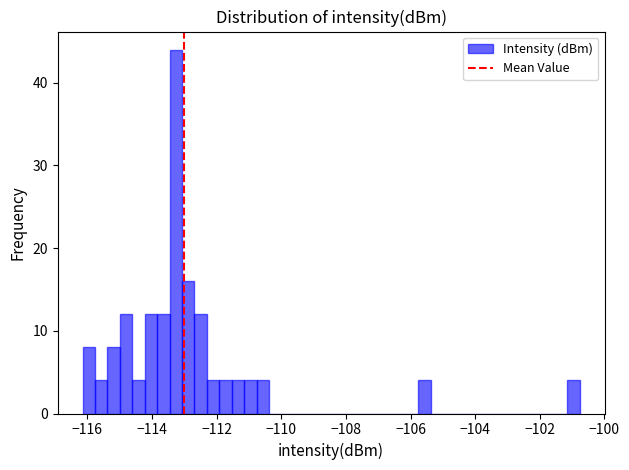

Read against the x-axis, roughly where is the centre of the tallest bar?

-113.2